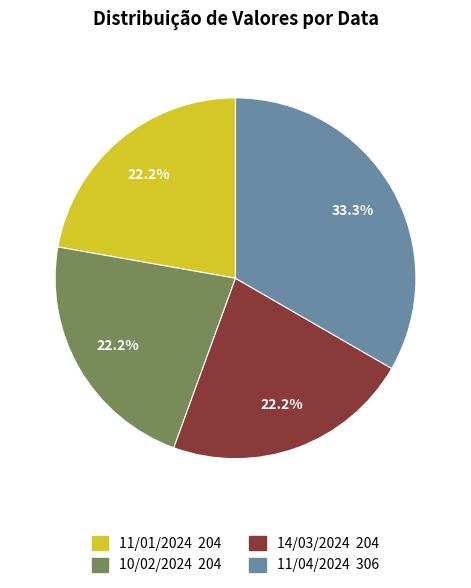

Approximately how many times larger is the value at 11/01/2024 compared to 11/04/2024?

0.7